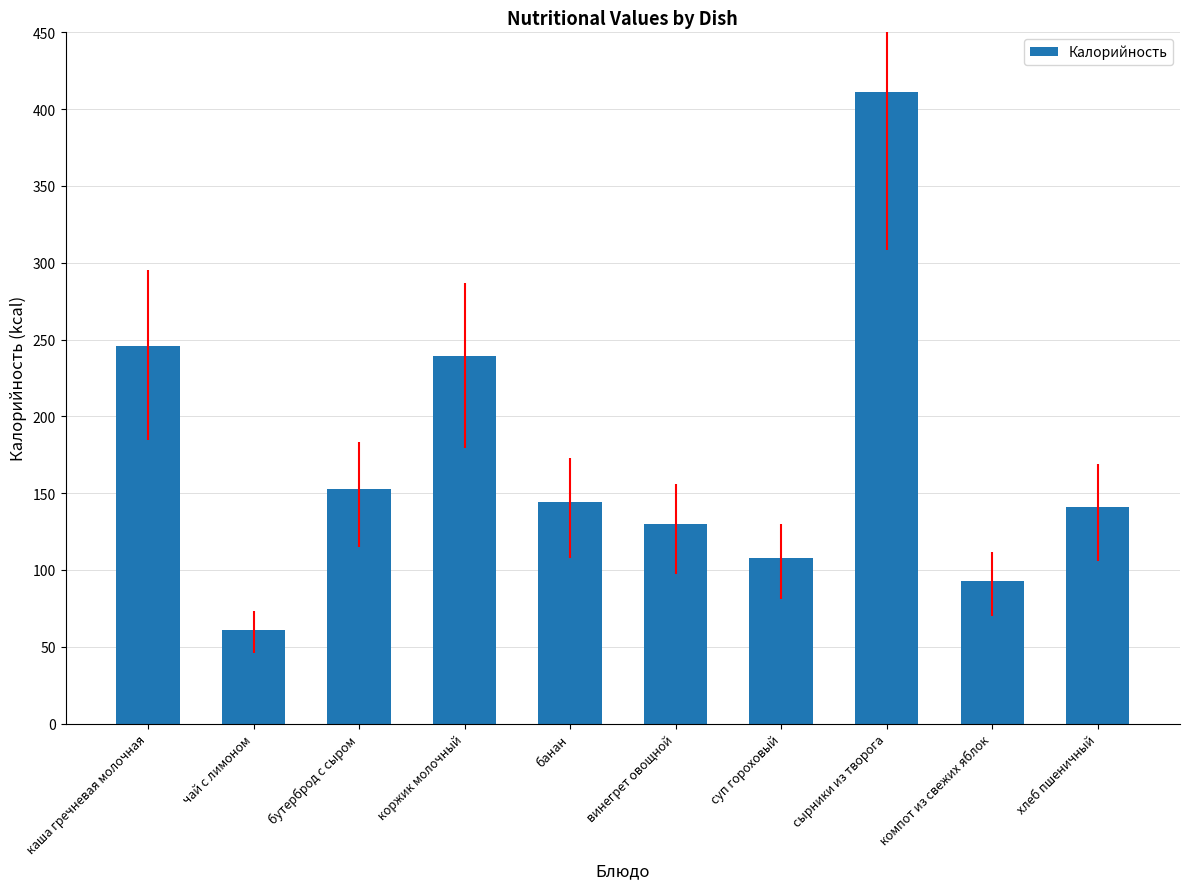

What is the difference between the values at сырники из творога and хлеб пшеничный?

270